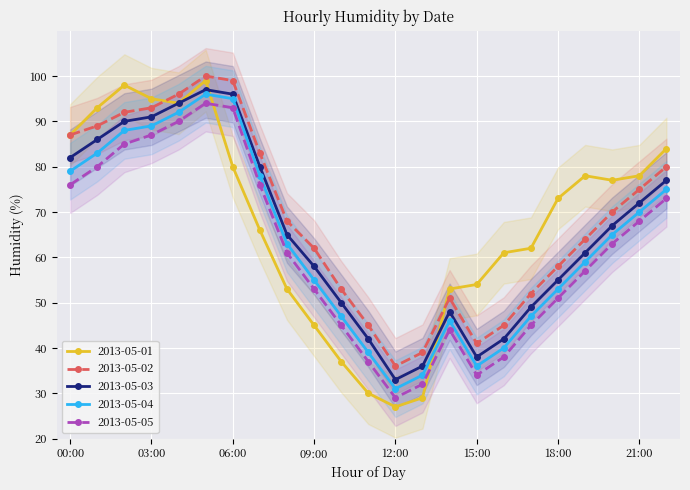

Which series has the largest total across all categories?

2013-05-02